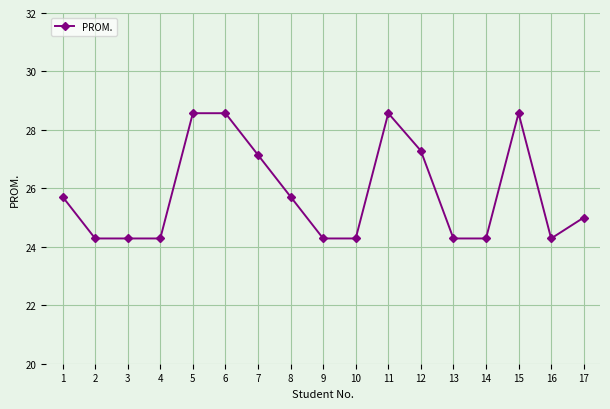

What is the maximum value shown in the chart?

28.6